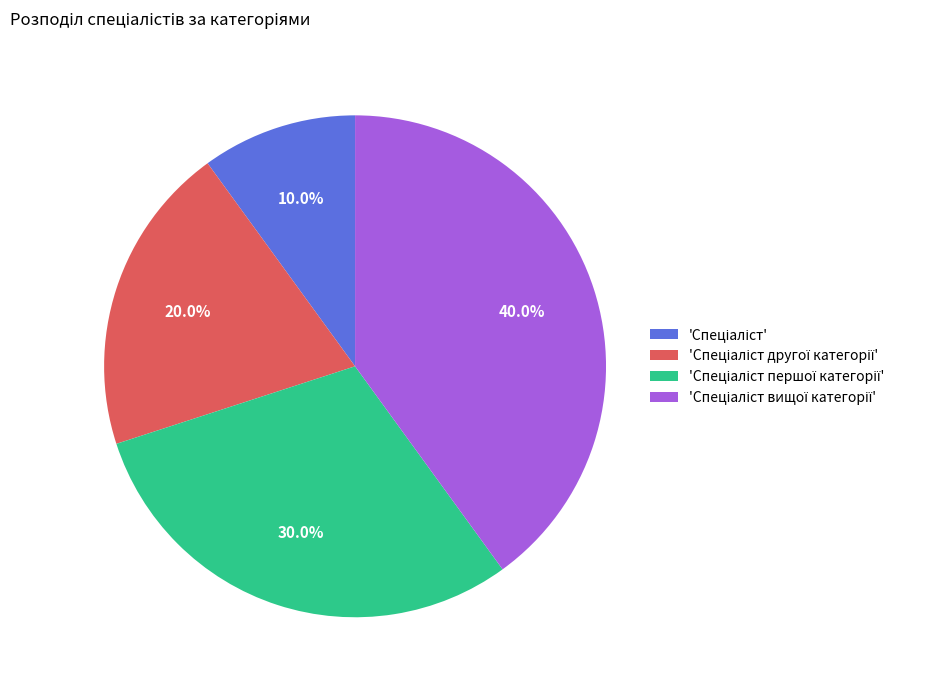

Is there any slice that represents more than half of the pie?

No